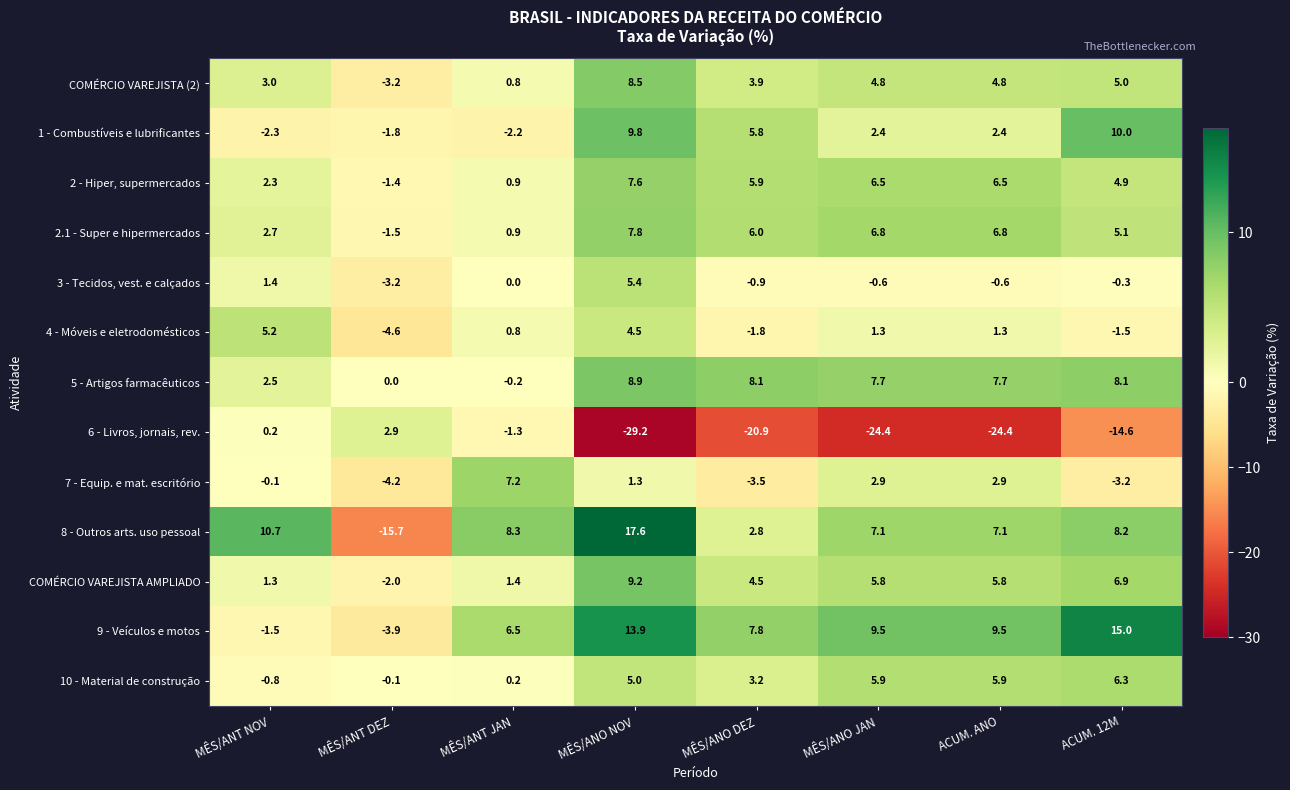

What is the sum of the 2.1 - Super e hipermercados values at MÊS/ANO NOV and MÊS/ANT DEZ?

6.3